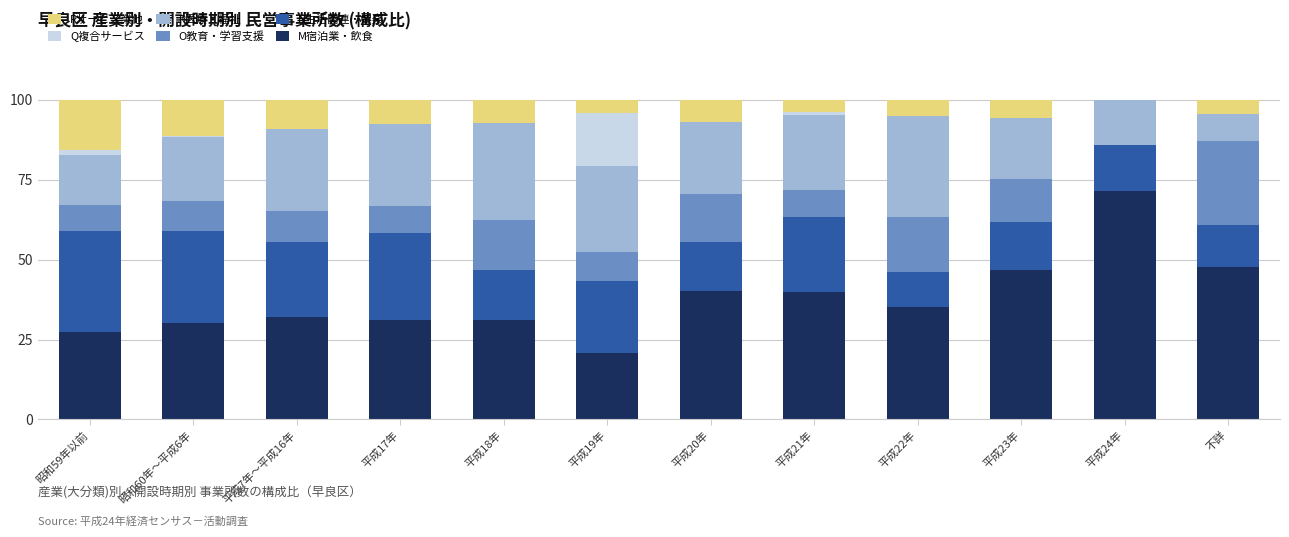

True or false: P総数事業所数 has a value of 21.5 at 平成24年.

False